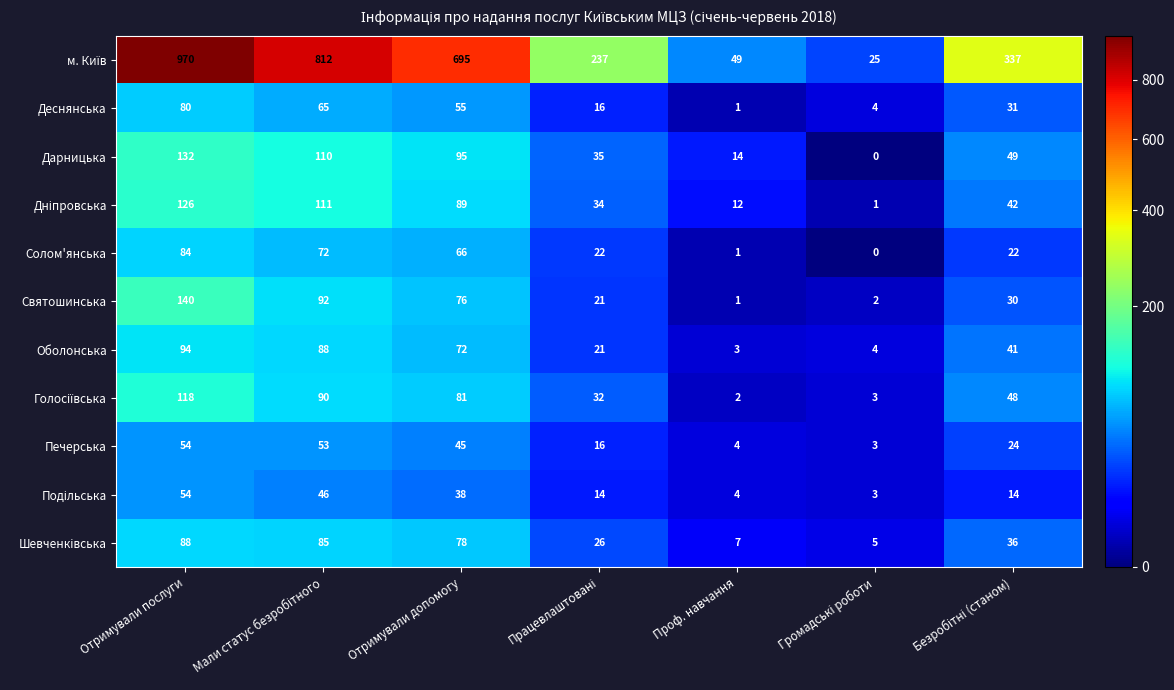

What is the maximum value shown in the chart?

970